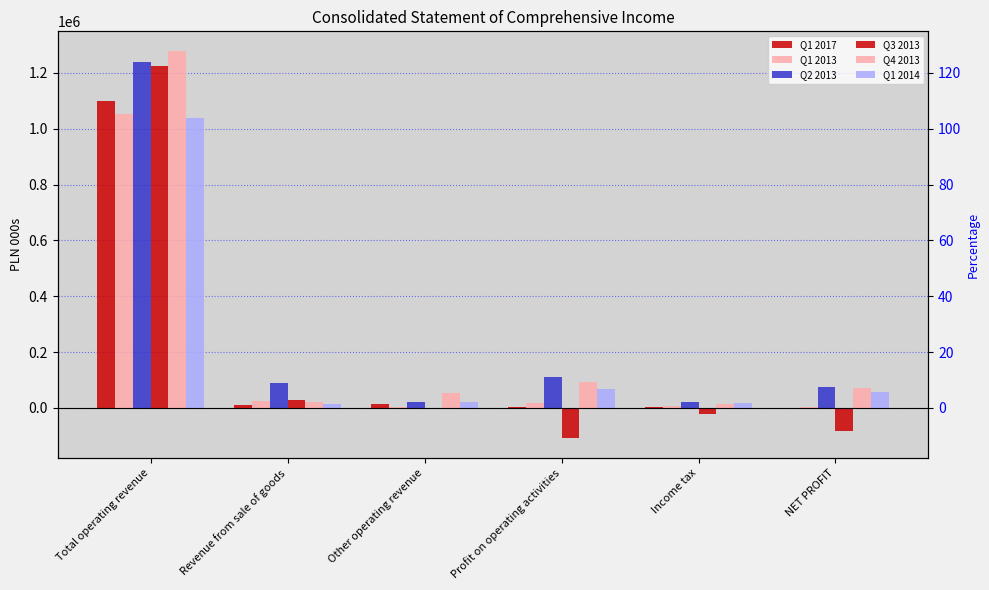

Reading right to left, list all the values displayed in this chart.

Q1 2017: -1434	1532	3176	12701	9920	1100201
Q1 2013: 1443	6814	16039	4773	23857	1051321
Q2 2013: 75323	21088	110304	19734	90192	1239909
Q3 2013: -81546	-20297	-109421	835	26835	1226544
Q4 2013: 70167	15540	93263	54429	22885	1279687
Q1 2014: 57534	16029	68469	21788	12431	1038478